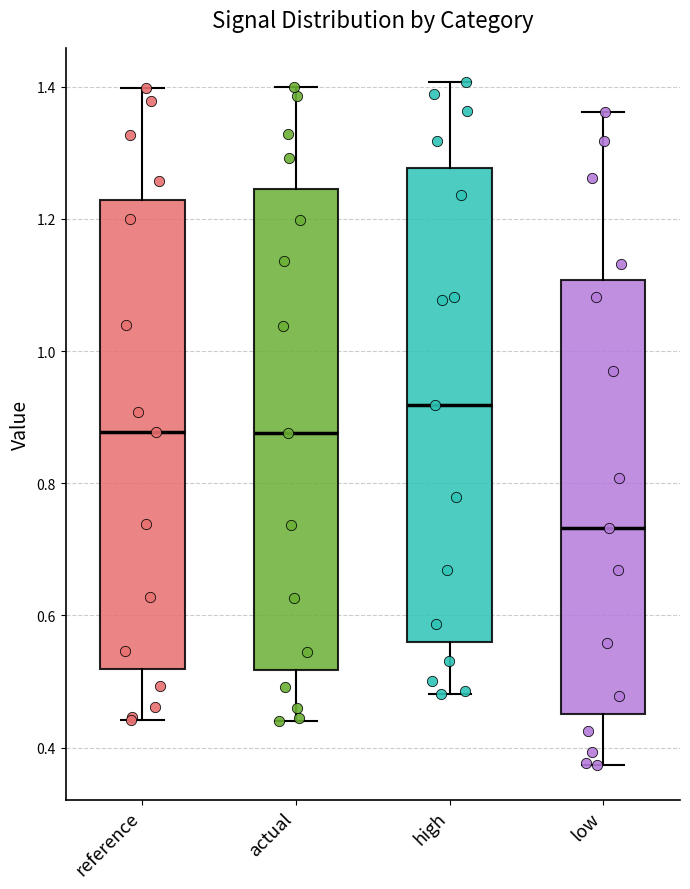

Which box has the lowest median line?

low